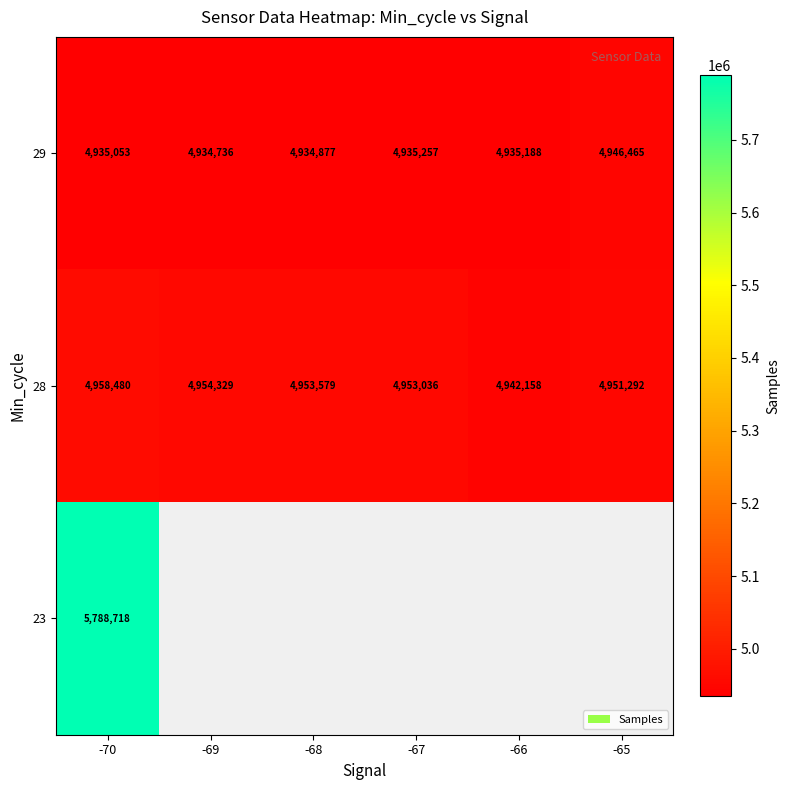

True or false: 28 has a value of 4958480 at -70.

True